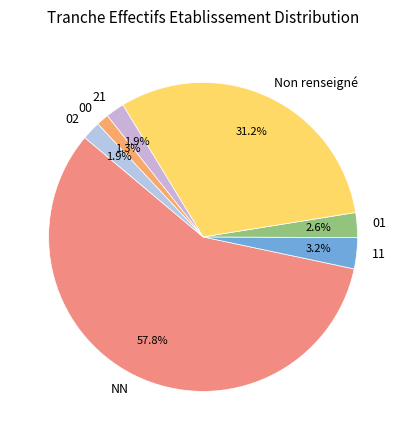

To the nearest percent, what percentage of the pie is 01?

3%